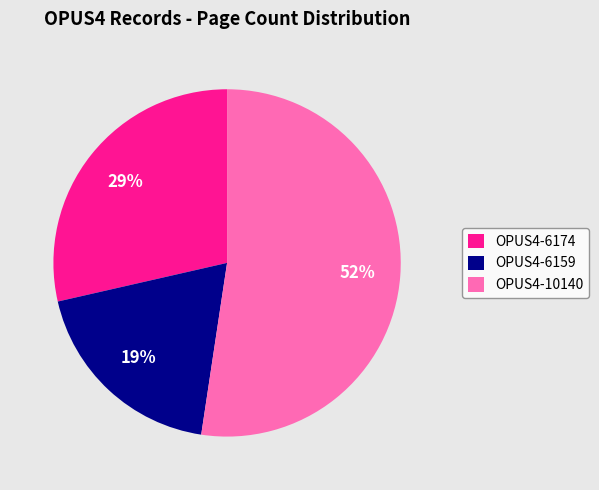

Which slice represents more than half of the pie?

OPUS4-10140